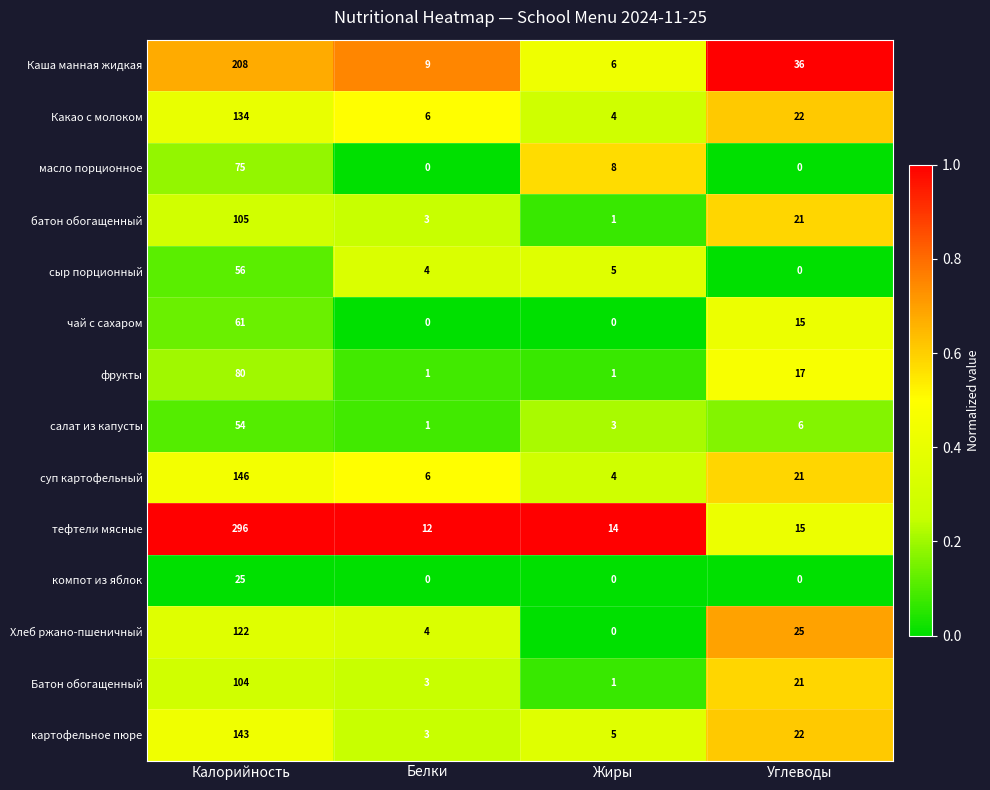

How many distinct data groups are displayed?

14